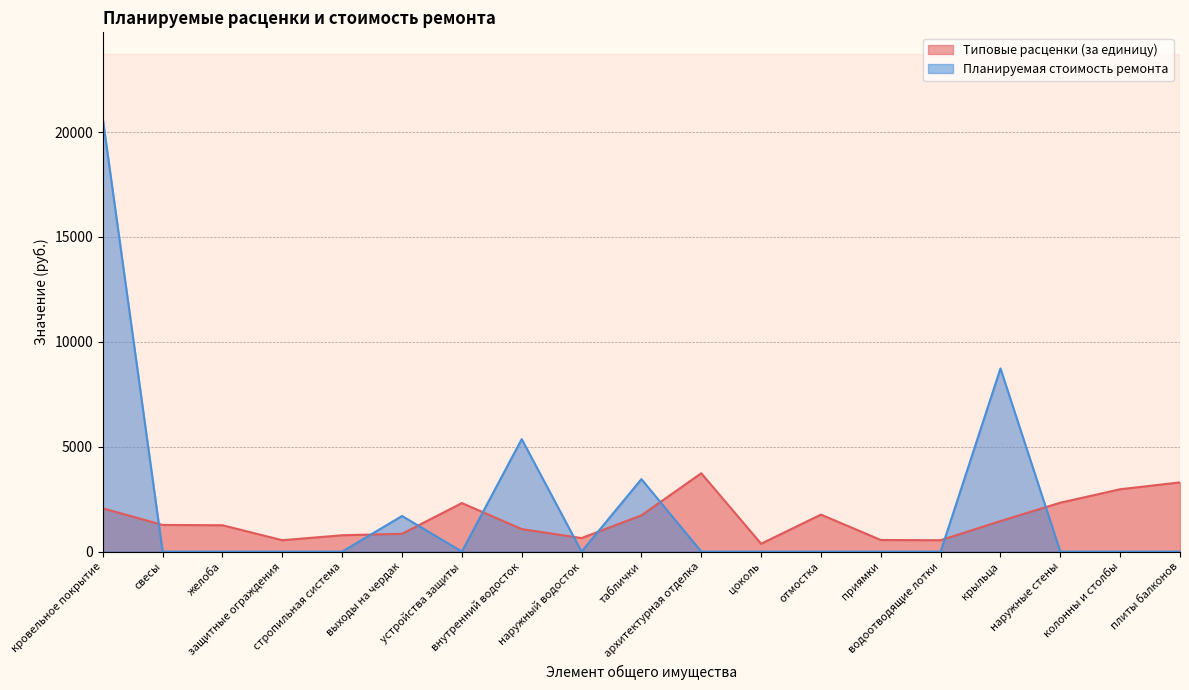

Which has a higher value, защитные ограждения or кровельное покрытие?

кровельное покрытие